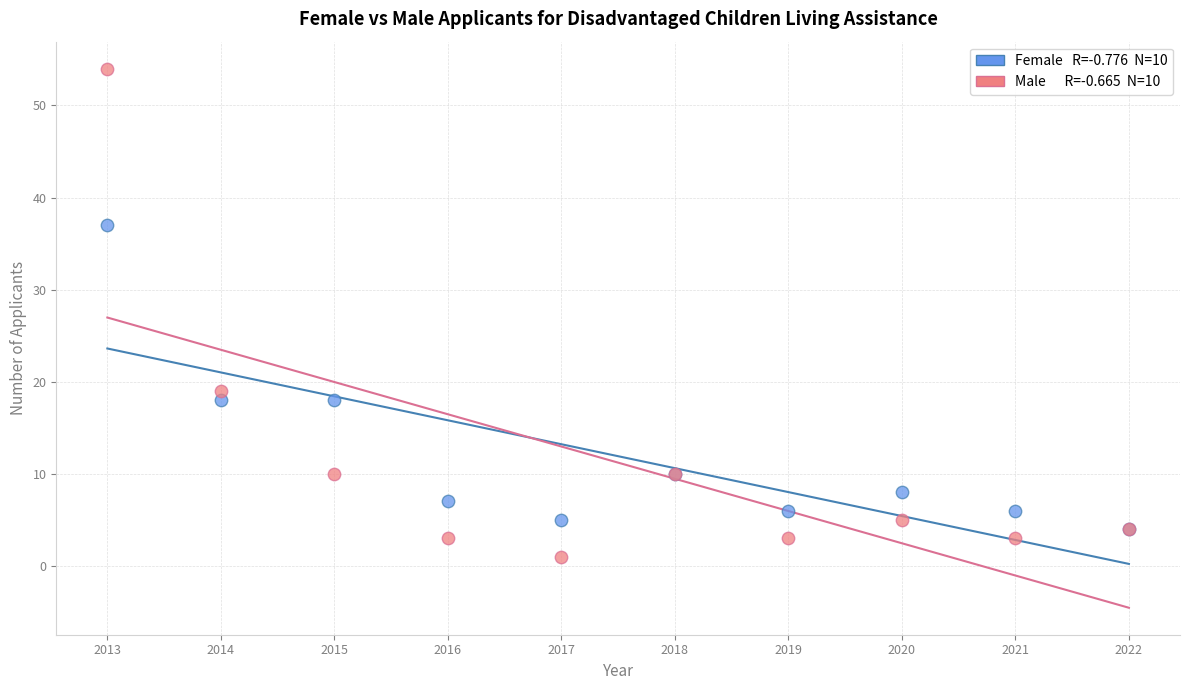

Across all series, what Y value is closest to 27?

19